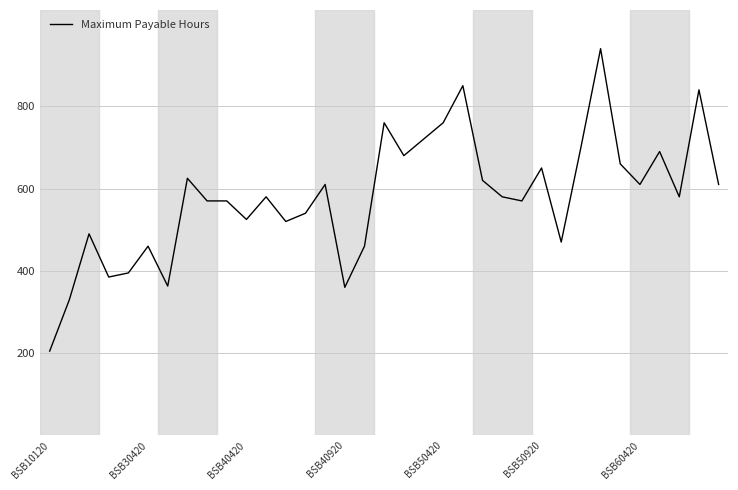

What is the greatest value displayed?

940